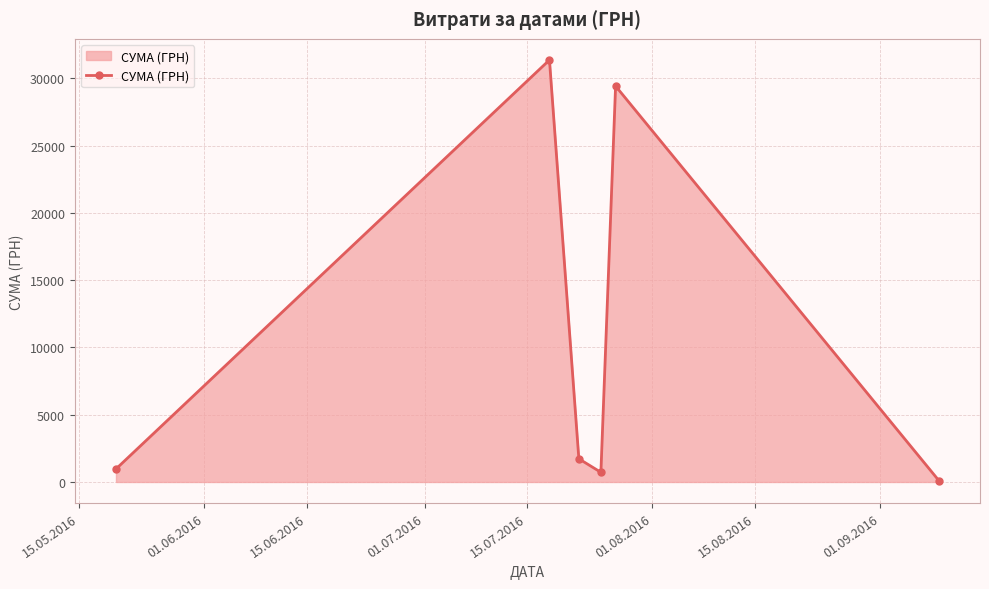

Does the chart have visible grid lines?

Yes